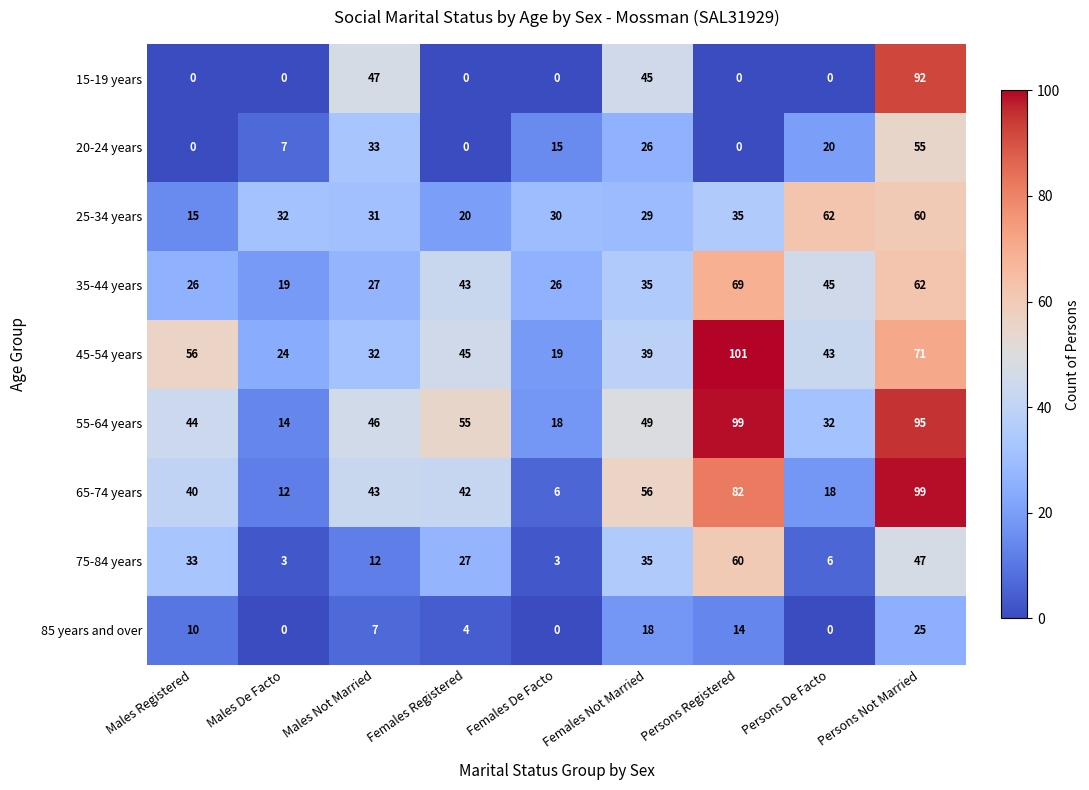

Which series changed the most between Males Registered and Females Not Married?

15-19 years